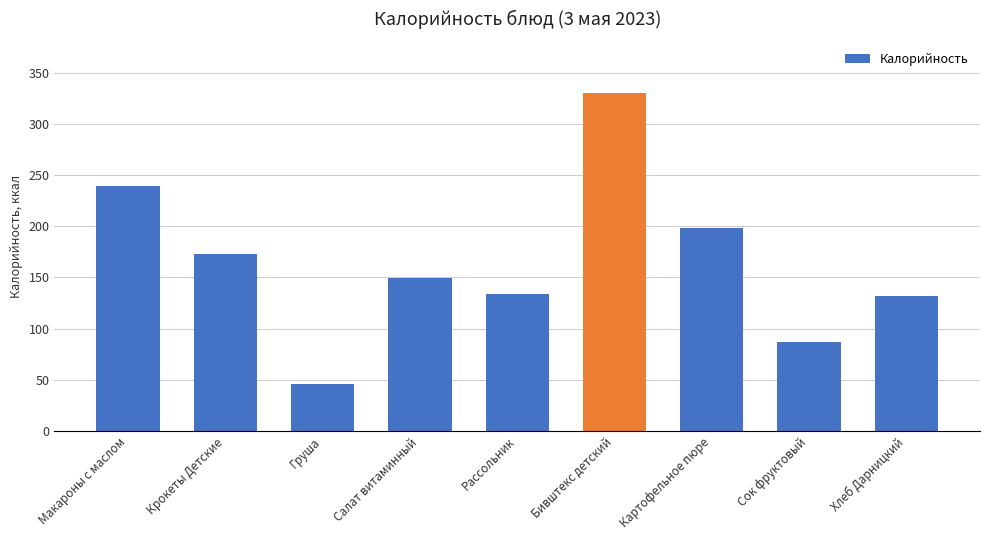

Count the number of categories in the chart.

9